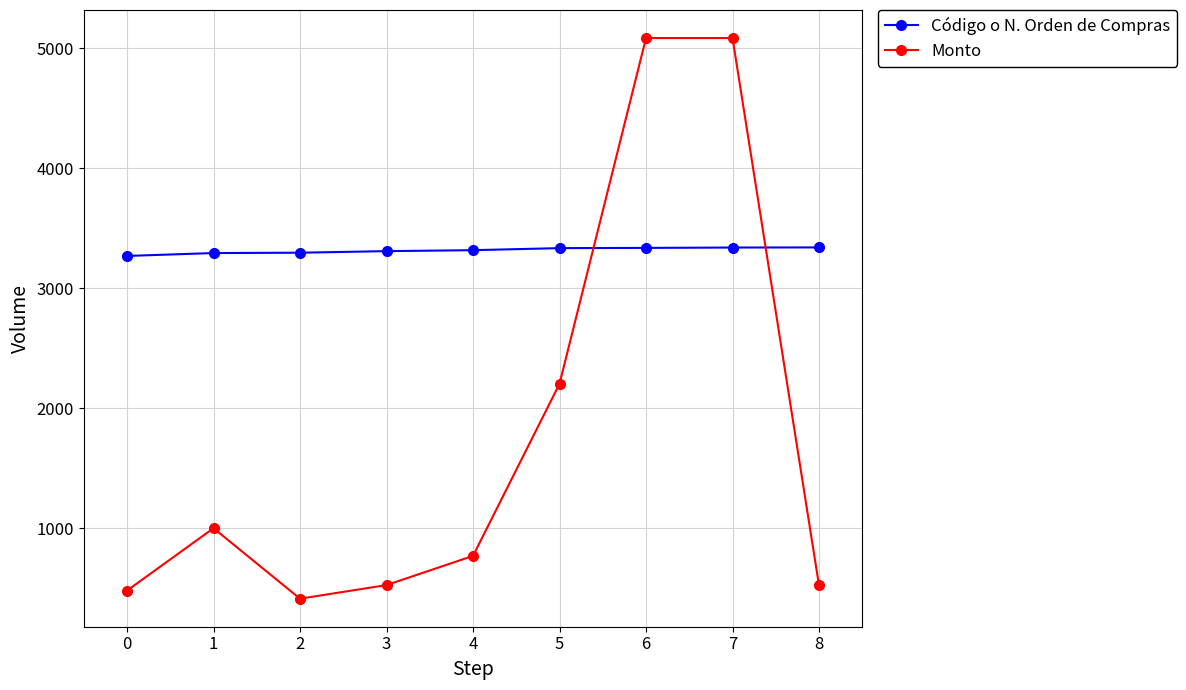

Between 5 and 6, which series saw the biggest shift?

Monto